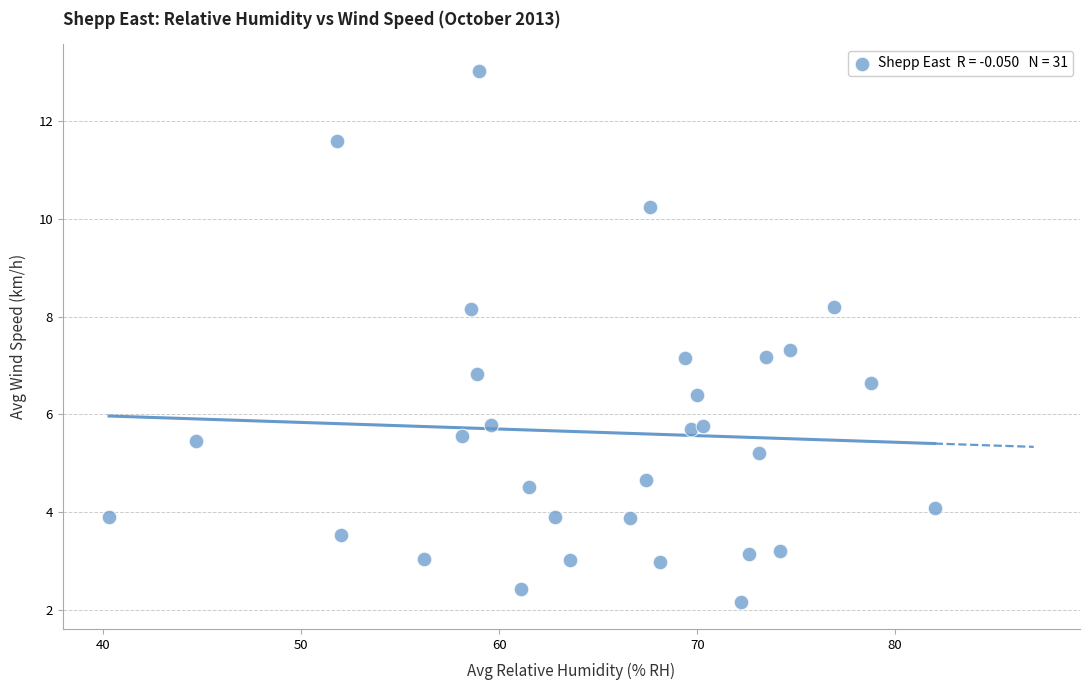

What is the range of X values (max minus min)?

41.7